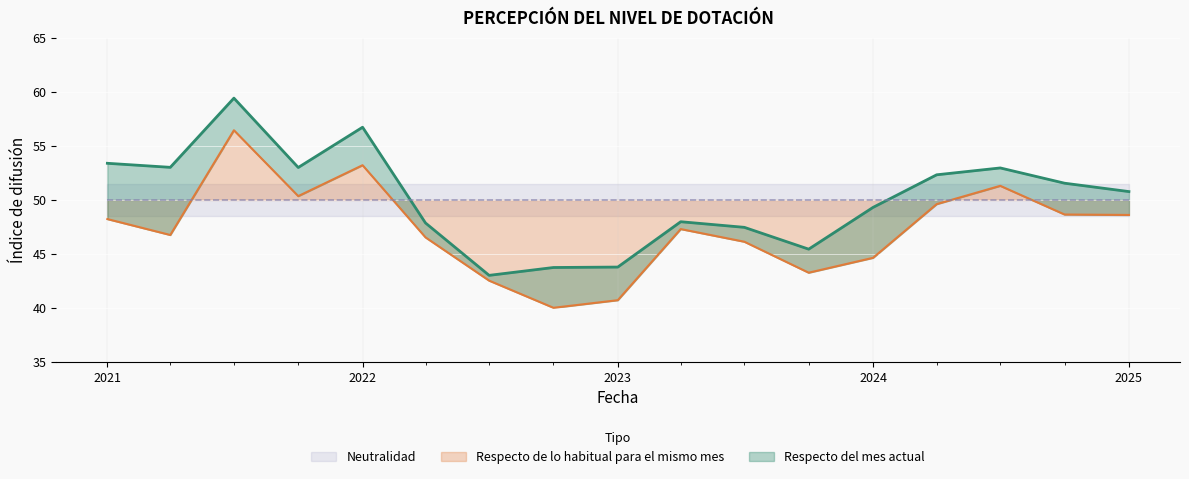

What is the maximum value for Respecto de lo habitual para el mismo mes?

56.4